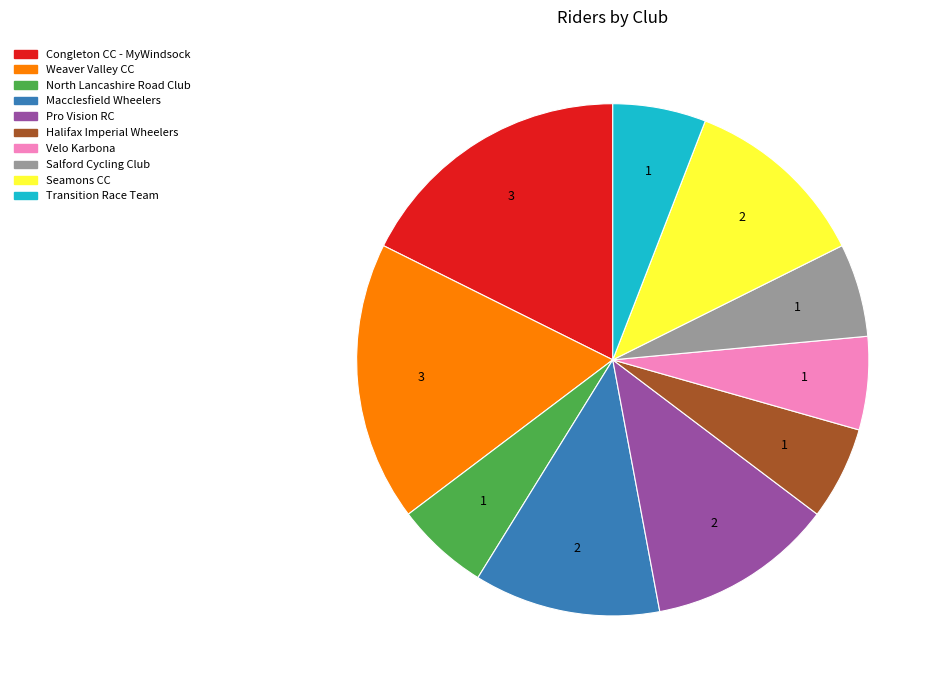

How many slices are in this pie chart?

10